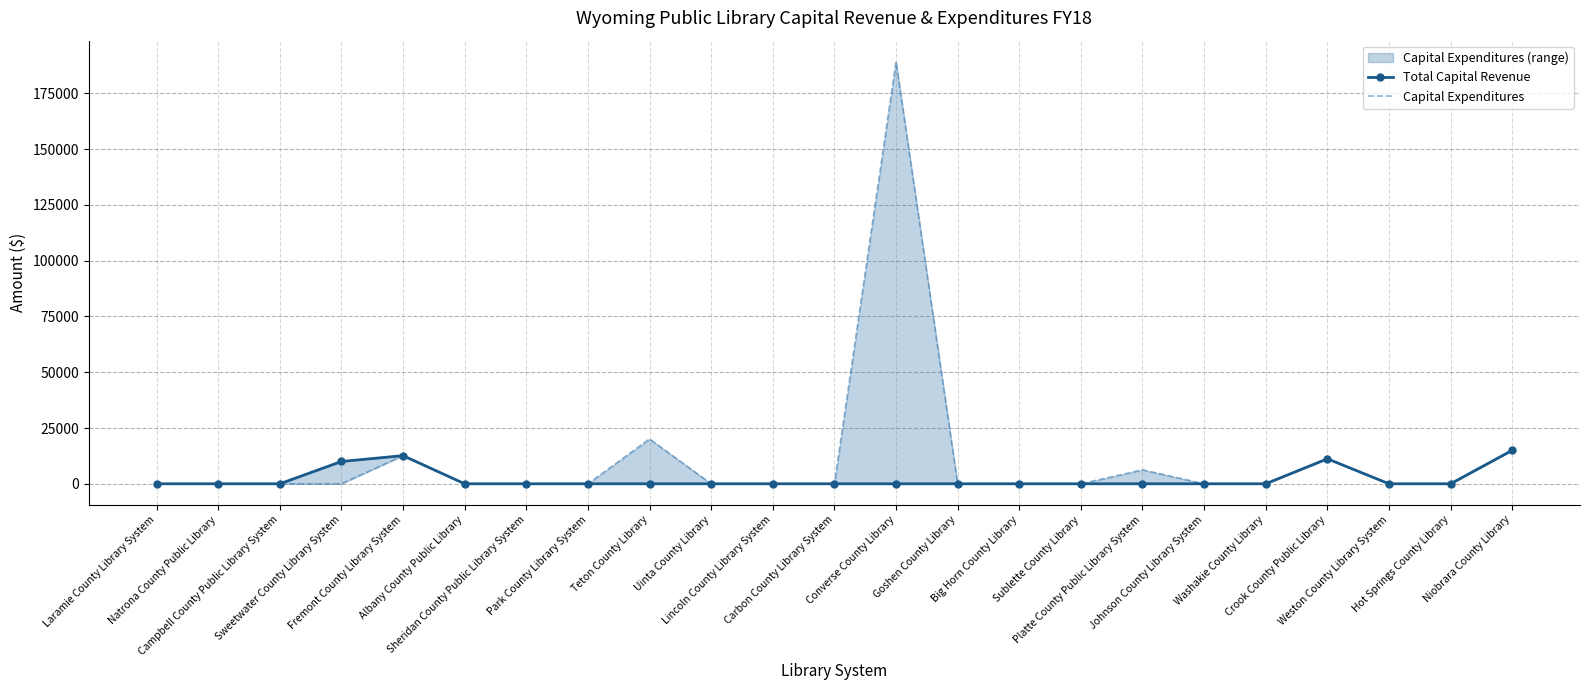

List the series in order of their peak value, lowest first.

Total Capital Revenue, Capital Expenditures